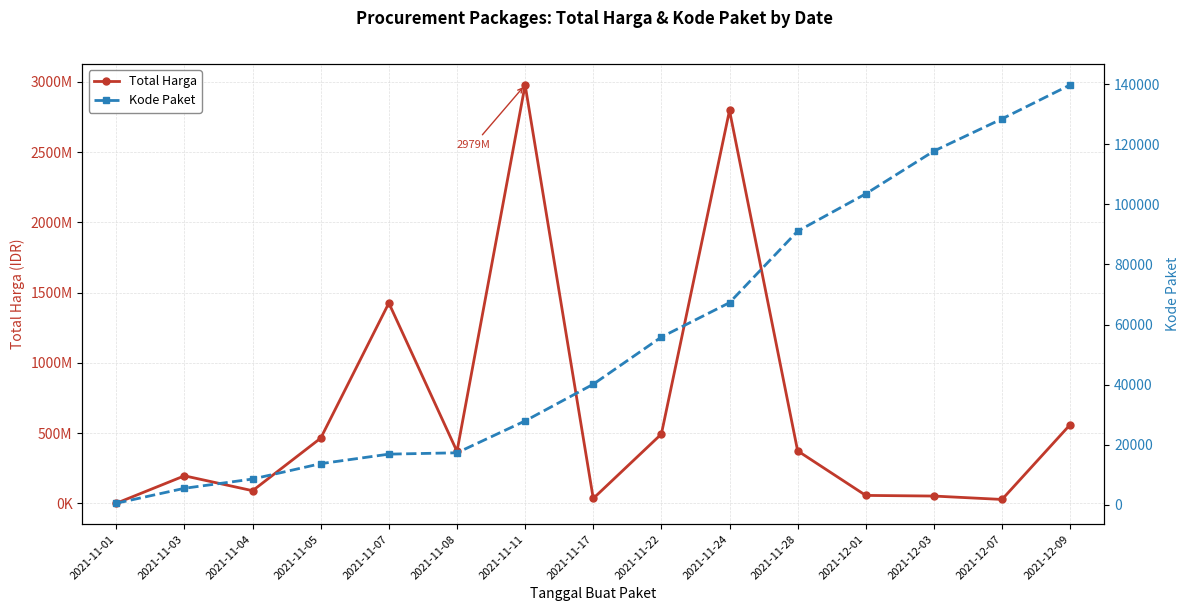

At which category is the sum across all series the highest?

2021-11-11